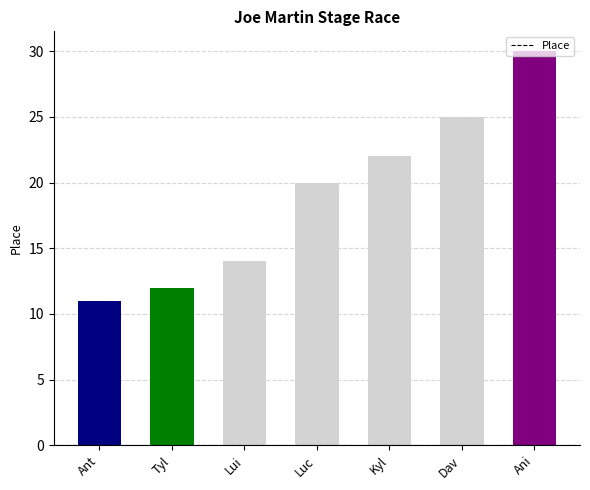

What is the value of the 1st bar from the left?

11